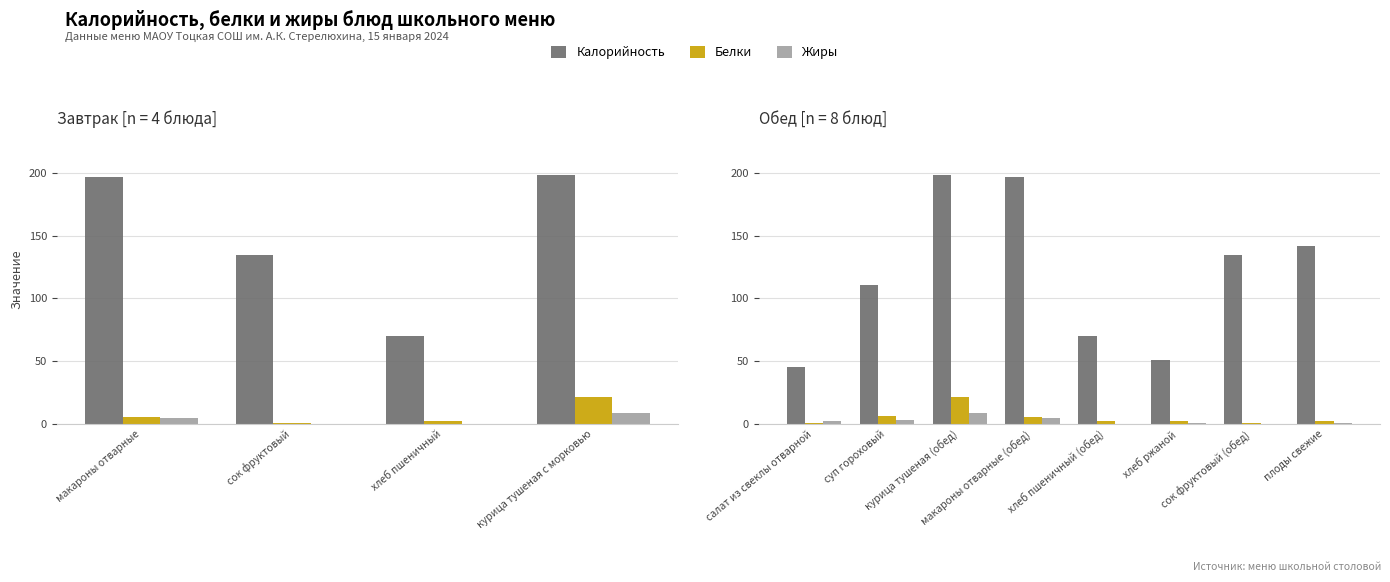

What is the average value of the Калорийность series?

118.7